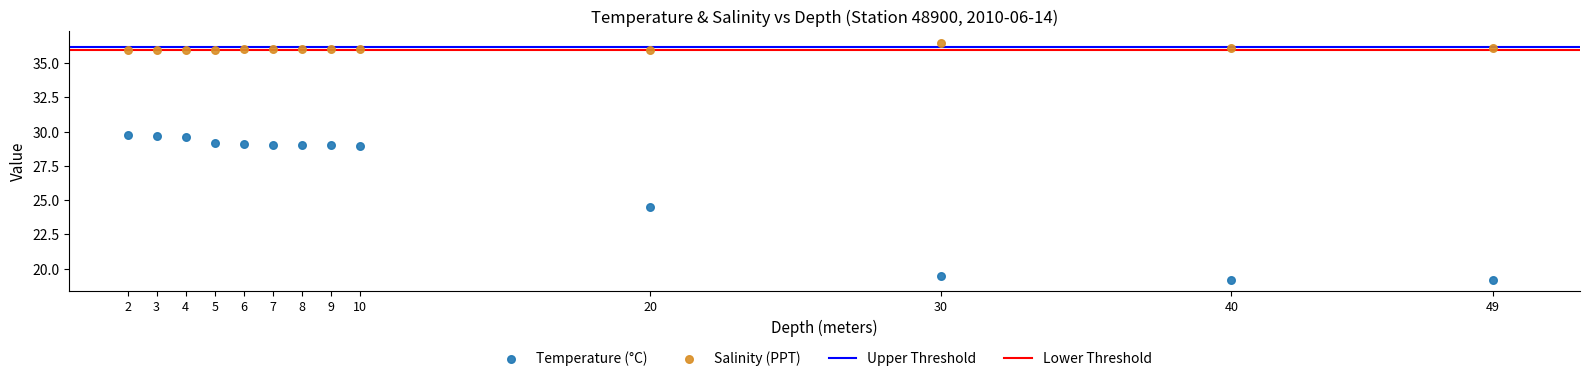

In the Temperature (°C) series, what Y value is closest to 24?

24.5